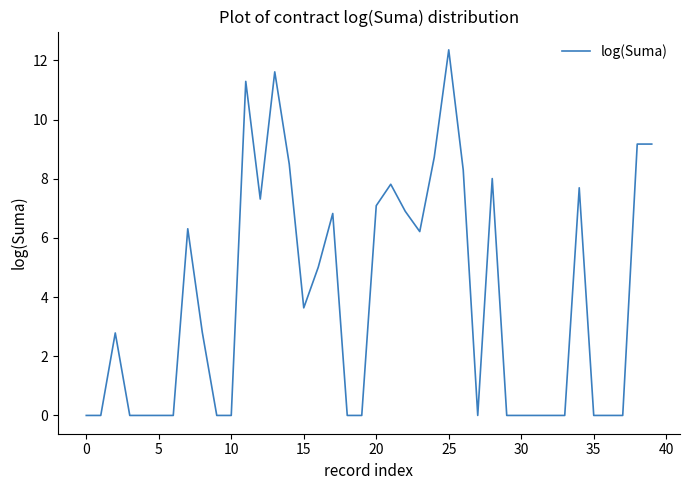

What is the greatest value displayed?

12.4